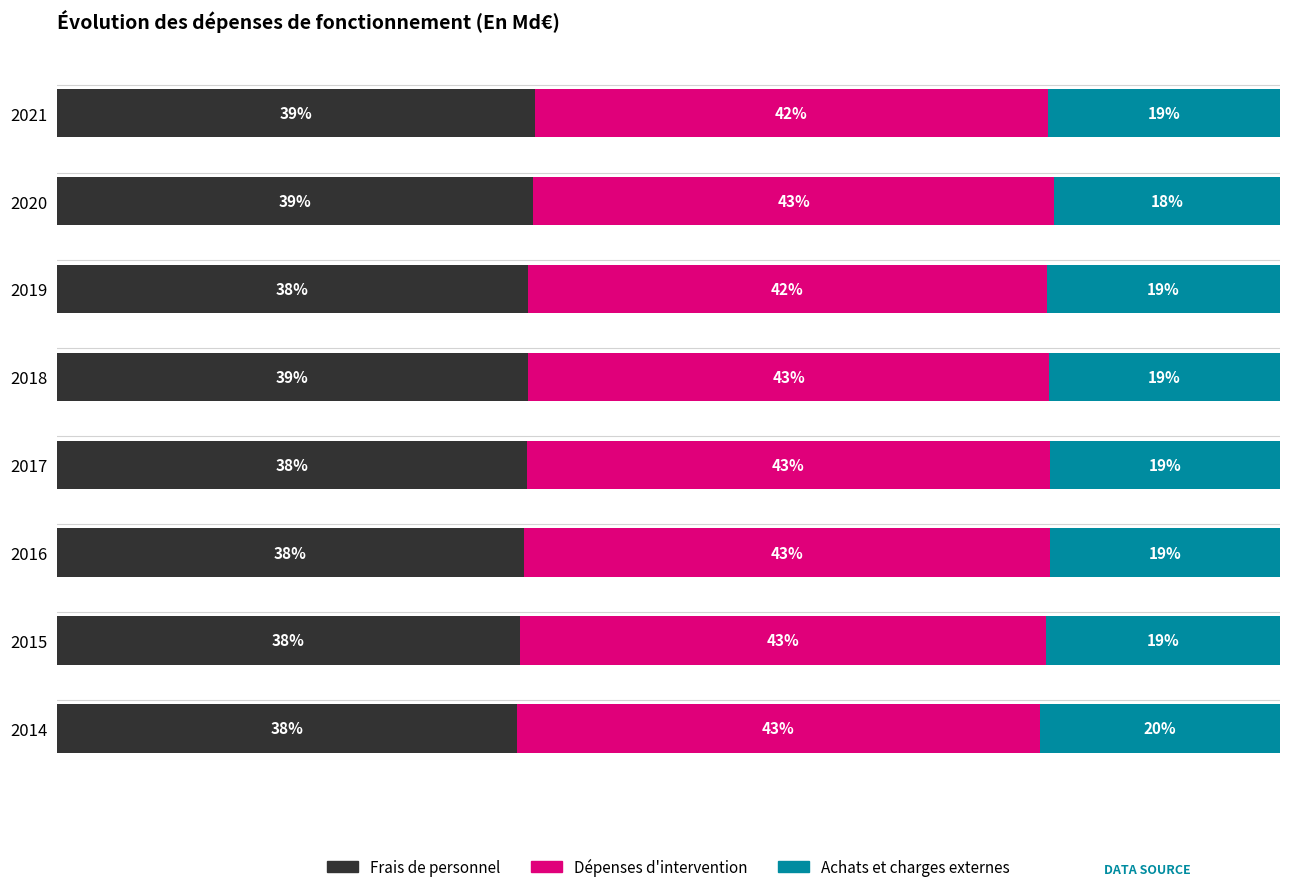

What is the value of the Achats et charges externes bar at the 7th from the left?

18.4